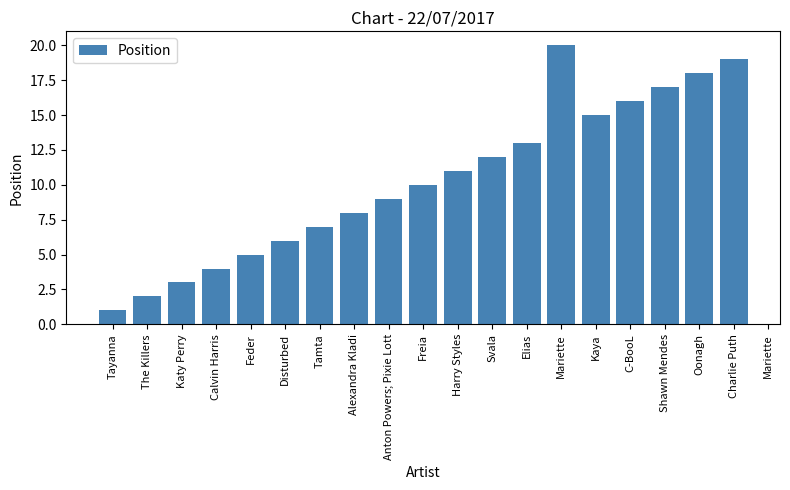

What is the smallest value displayed?

1